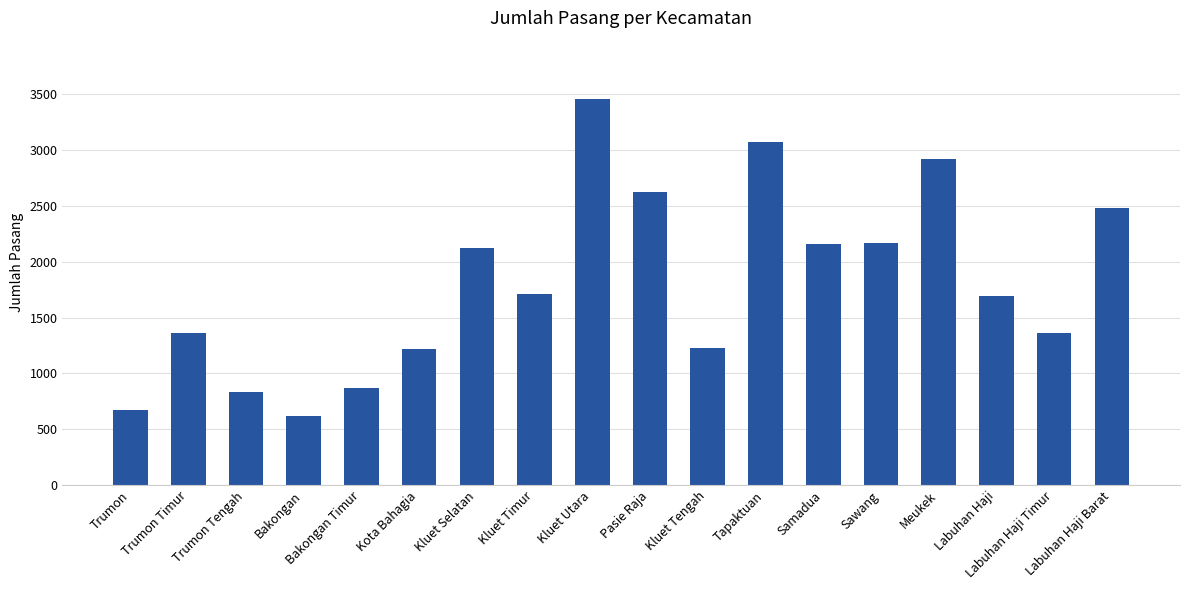

Are the bars horizontal?

No